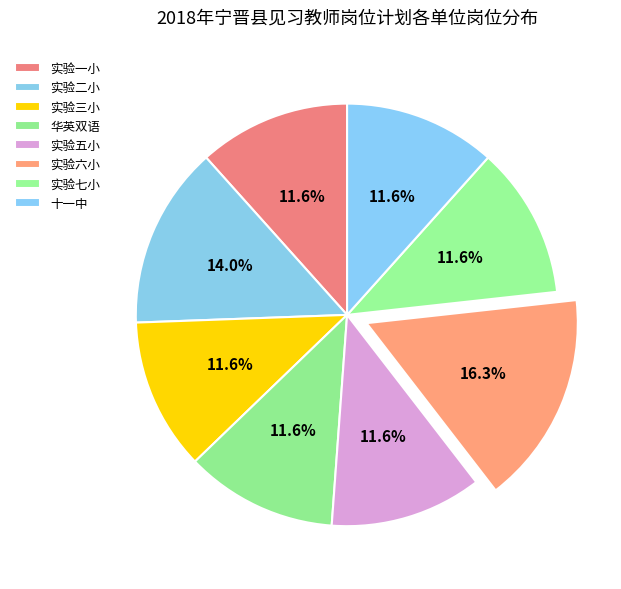

The 华英双语 slice represents 12% of the pie. True or false?

True